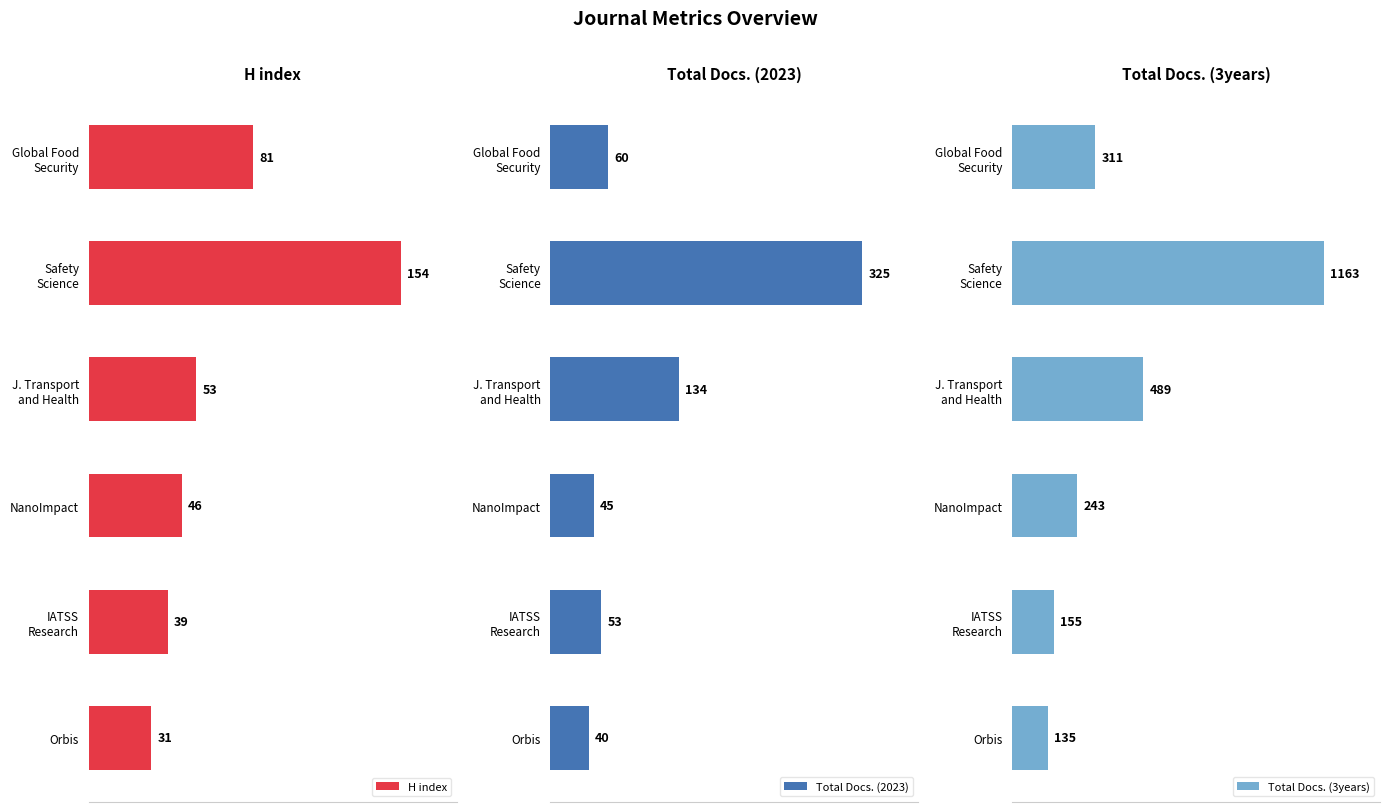

Which category has the lowest value in the H index series?

Orbis